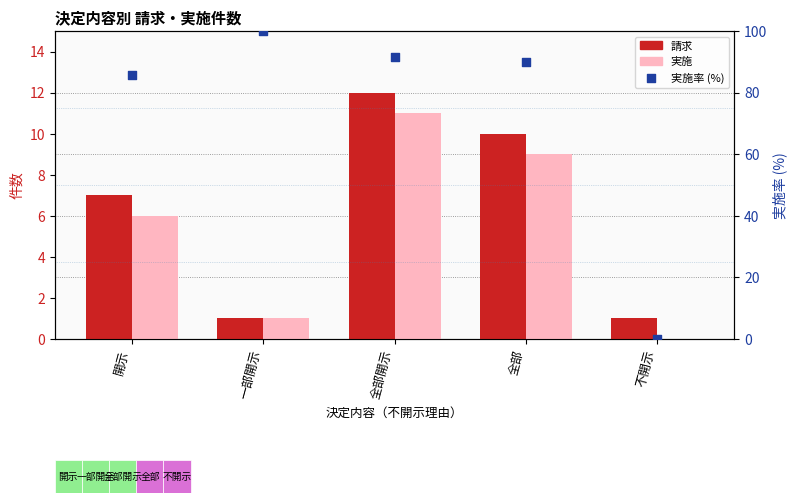

Which series has the largest total across all categories?

実施率 (%)